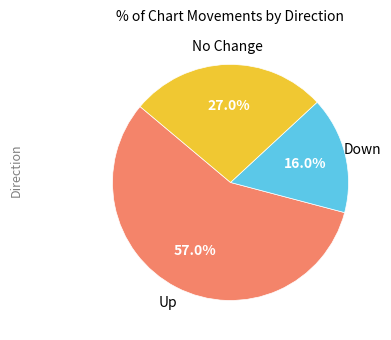

Does any single category account for the majority?

Yes